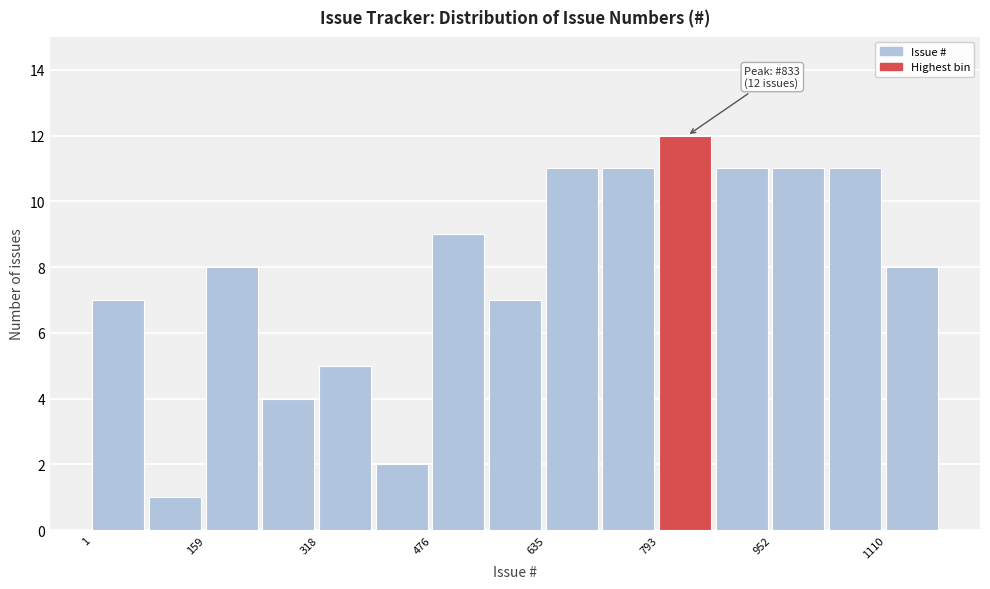

Around what value on the x-axis is the tallest bar? Give the approximate position of its centre, as read against the axis.

840